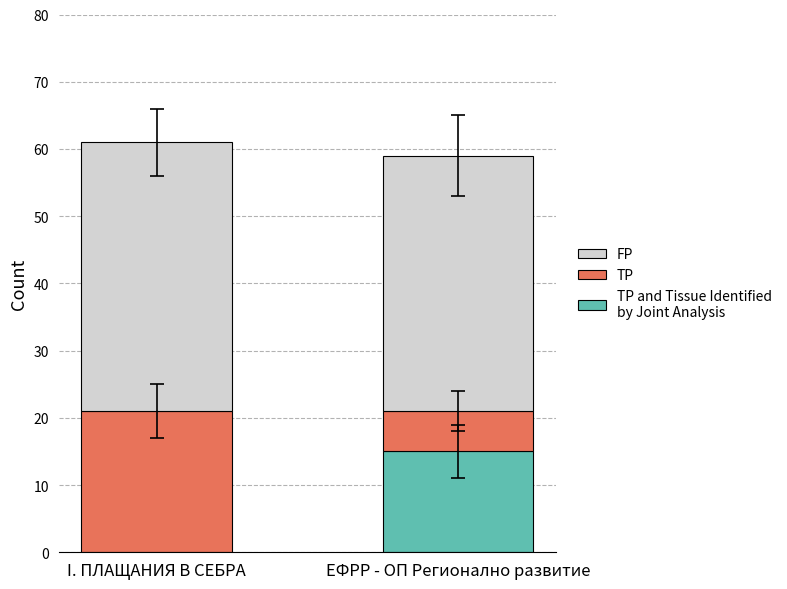

What is the total value across all series at ЕФРР - ОП Регионално развитие?

59